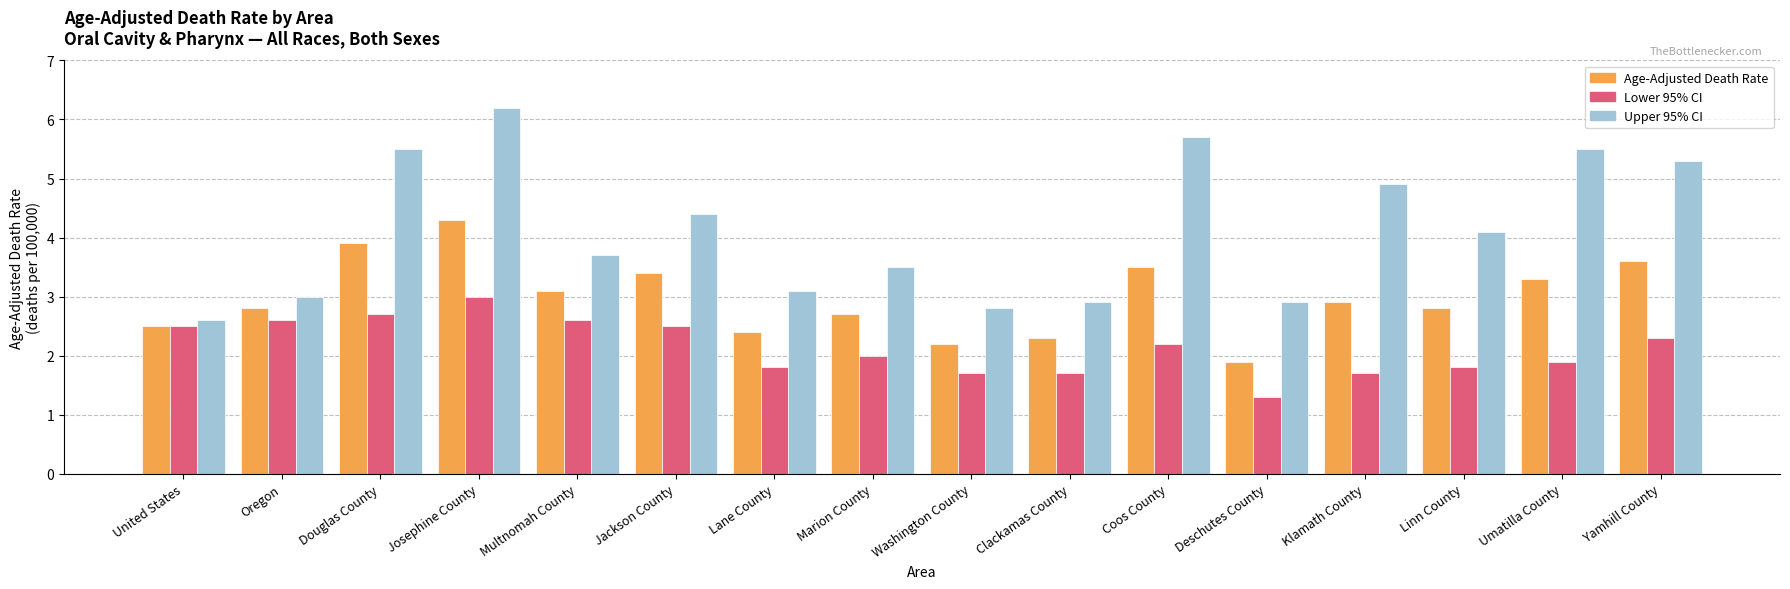

What is the sum of all Age-Adjusted Death Rate values?

47.6